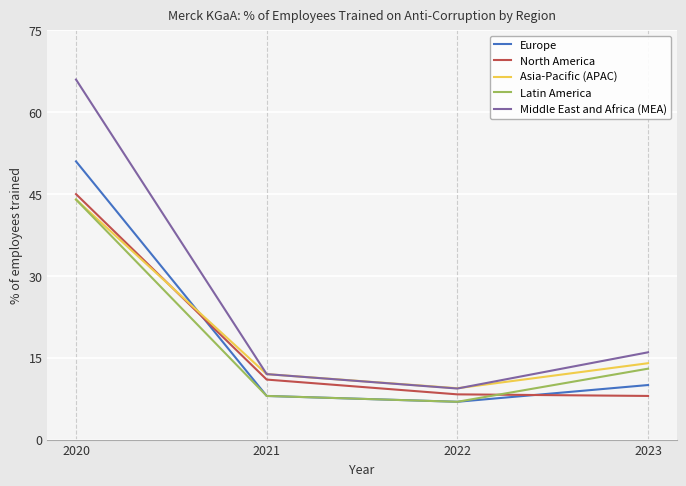

At which category does the chart reach its minimum across all series?

2022